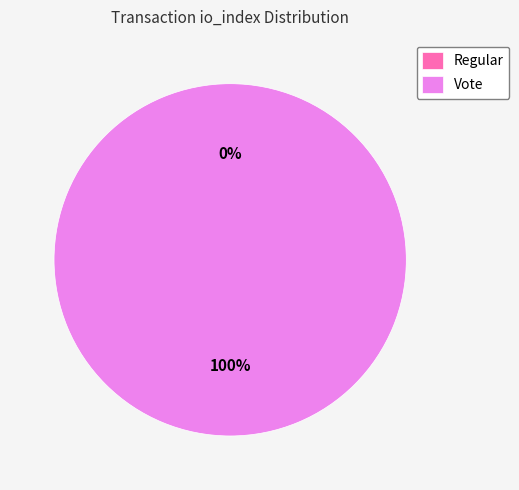

Which slice is the smallest?

Regular (io_index=0)